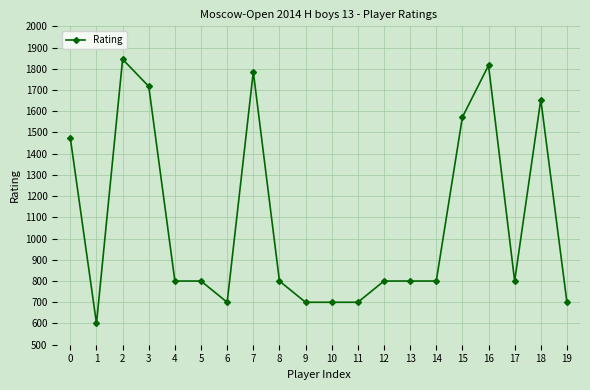

Reading left to right, extract all data points from this chart.

1473	600	1845	1717	800	800	700	1786	800	700	700	700	800	800	800	1572	1816	800	1655	700